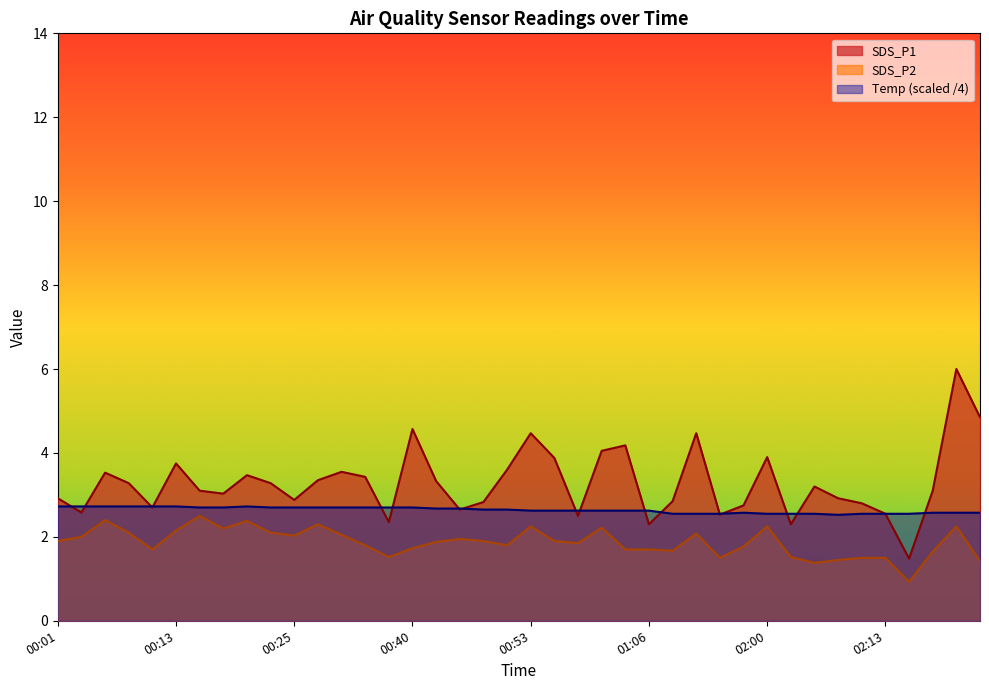

What is the minimum value for SDS_P2?

0.9